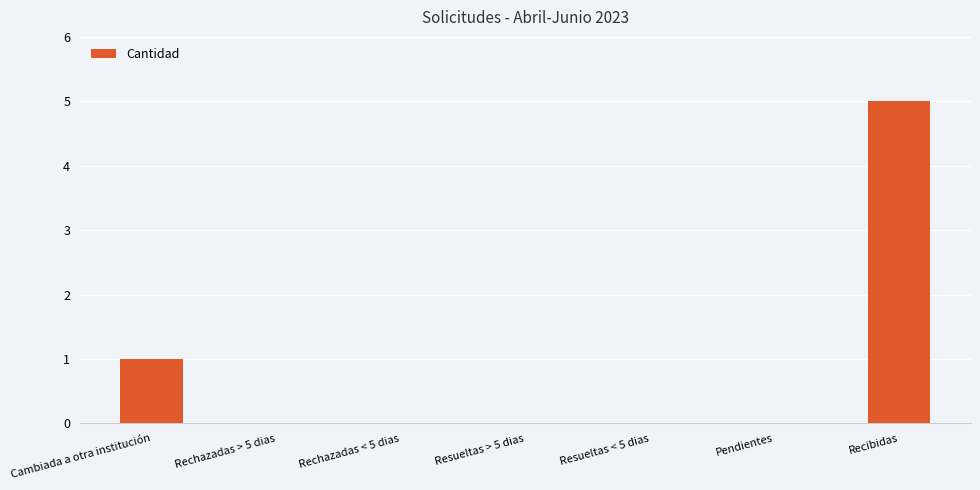

True or false: the data shows -3 at Resueltas > 5 dias.

False